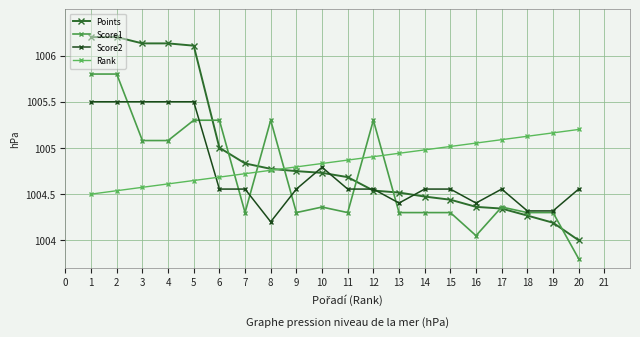

Reading left to right, transcribe all the data shown in this chart.

Points: 1006.2	1006.2	1006.1	1006.1	1006.1	1005.0	1004.8	1004.8	1004.7	1004.7	1004.7	1004.5	1004.5	1004.5	1004.4	1004.4	1004.3	1004.3	1004.2	1004.0
Score1: 1005.8	1005.8	1005.1	1005.1	1005.3	1005.3	1004.3	1005.3	1004.3	1004.4	1004.3	1005.3	1004.3	1004.3	1004.3	1004.0	1004.4	1004.3	1004.3	1003.8
Score2: 1005.5	1005.5	1005.5	1005.5	1005.5	1004.6	1004.6	1004.2	1004.6	1004.8	1004.6	1004.6	1004.4	1004.6	1004.6	1004.4	1004.6	1004.3	1004.3	1004.6
Rank: 1004.5	1004.5	1004.6	1004.6	1004.6	1004.7	1004.7	1004.8	1004.8	1004.8	1004.9	1004.9	1004.9	1005.0	1005.0	1005.1	1005.1	1005.1	1005.2	1005.2